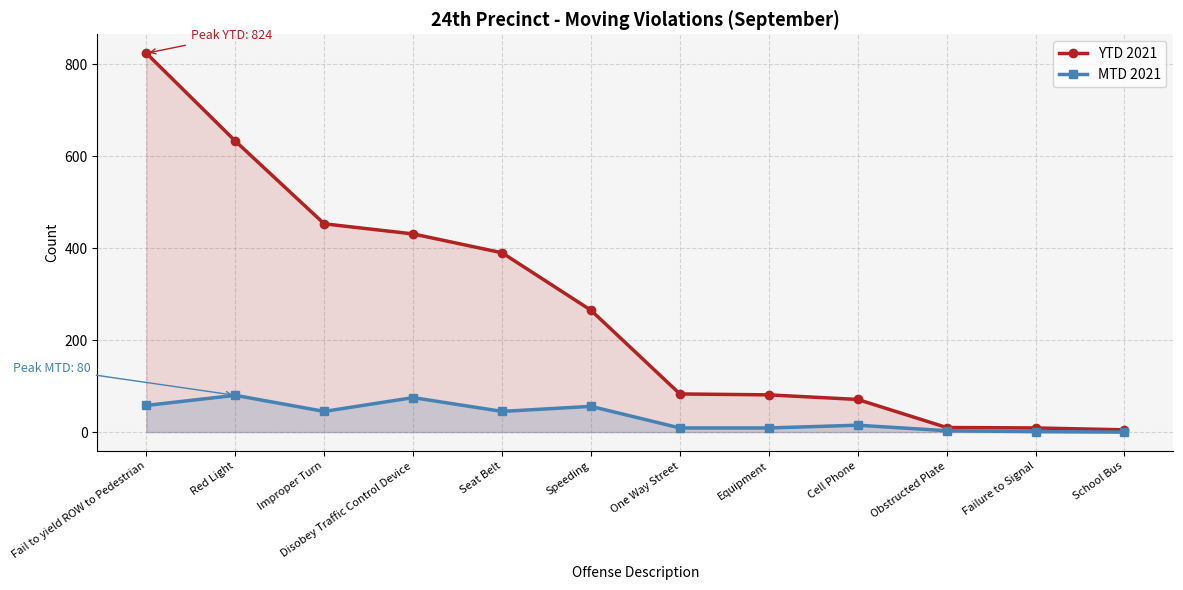

Rank the series at Failure to Signal from lowest to highest value.

MTD 2021, YTD 2021